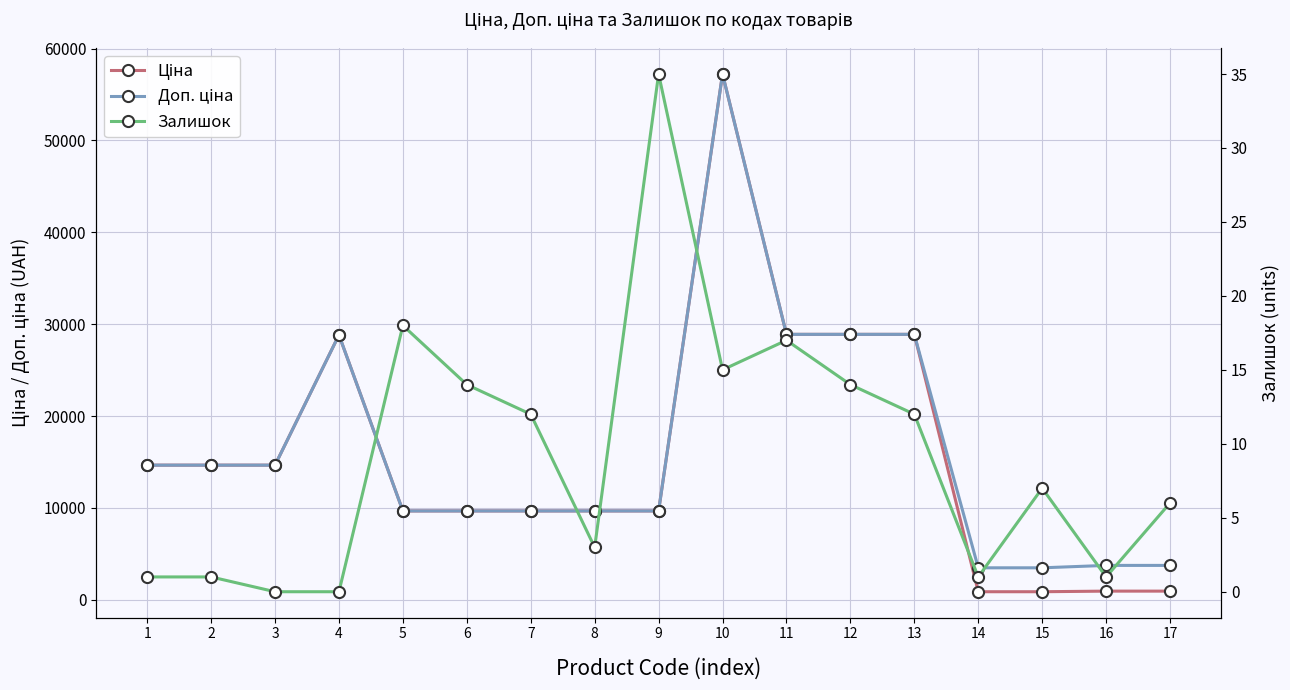

Rank the series at 1 from lowest to highest value.

Залишок, Ціна, Доп. ціна